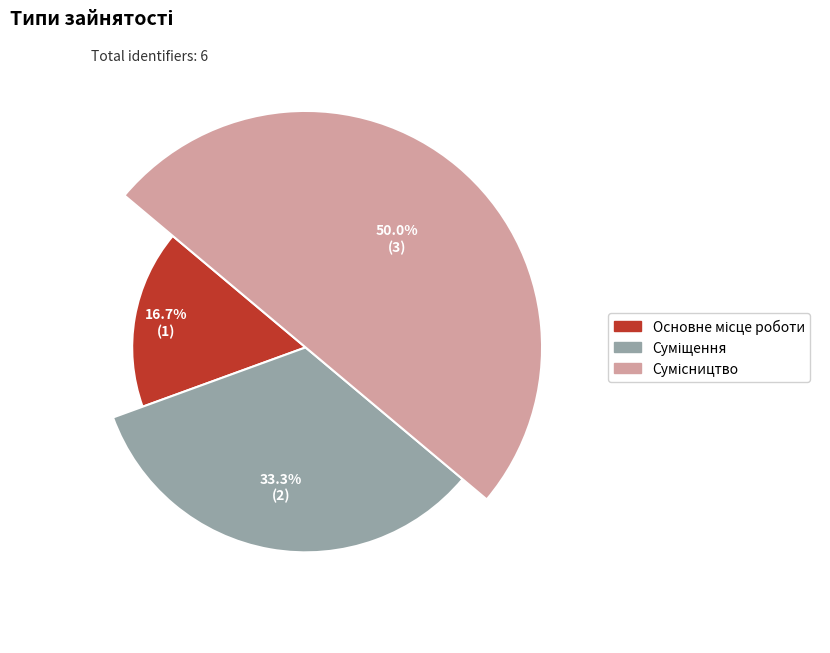

To the nearest percent, what is the difference between the Суміщення and Основне місце роботи slice percentages?

17%